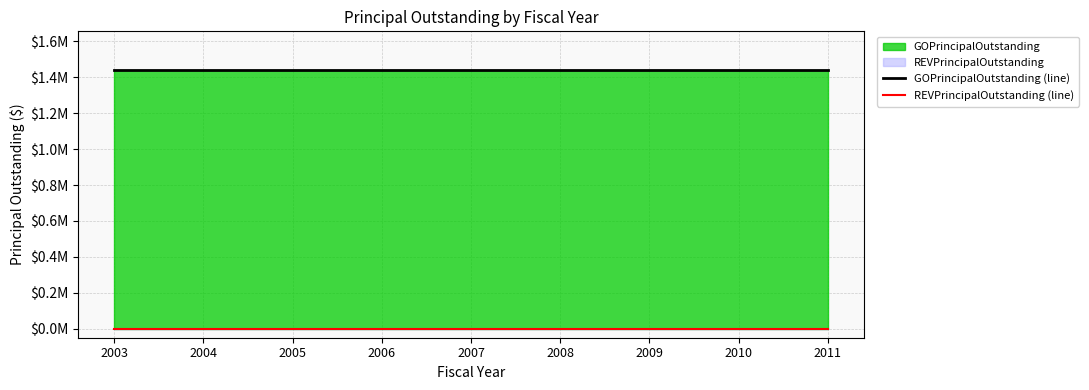

At how many categories does at least one series exceed 1059579?

9